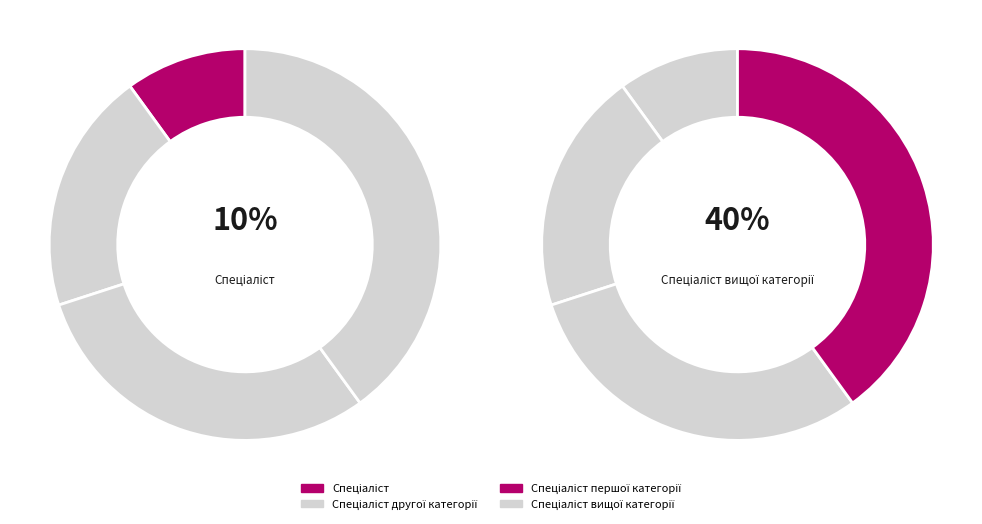

Is Спеціаліст першої категорії the majority of the pie?

No